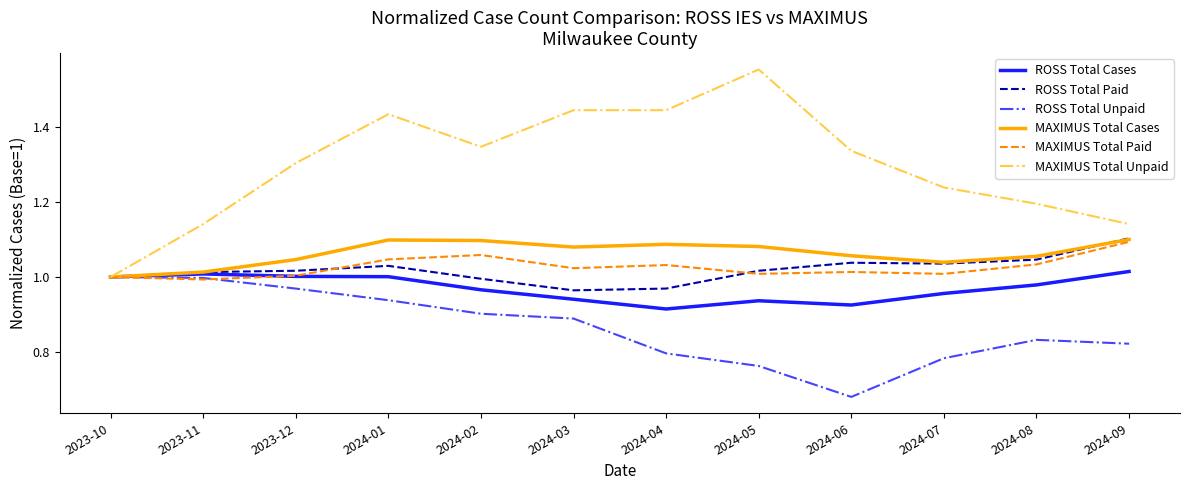

Is the value of MAXIMUS Total Unpaid at 2024-01 greater than the value of ROSS Total Cases at 2023-11?

Yes